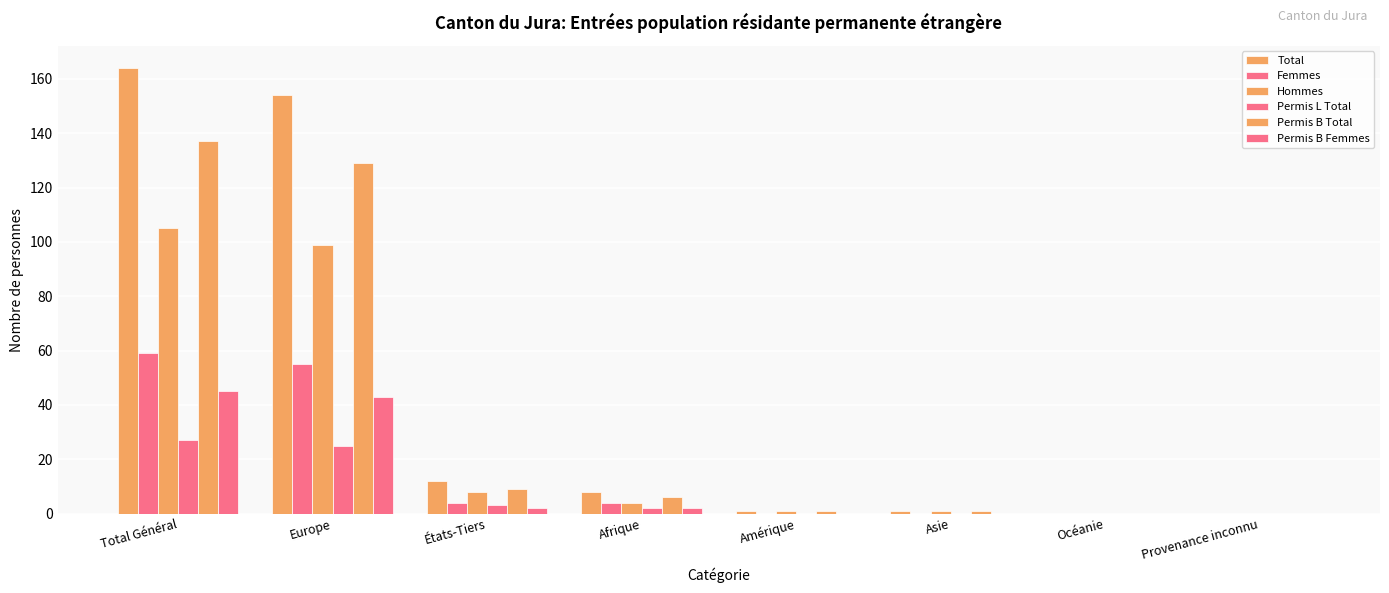

What is the value of the Hommes bar at the 1st from the left?

105